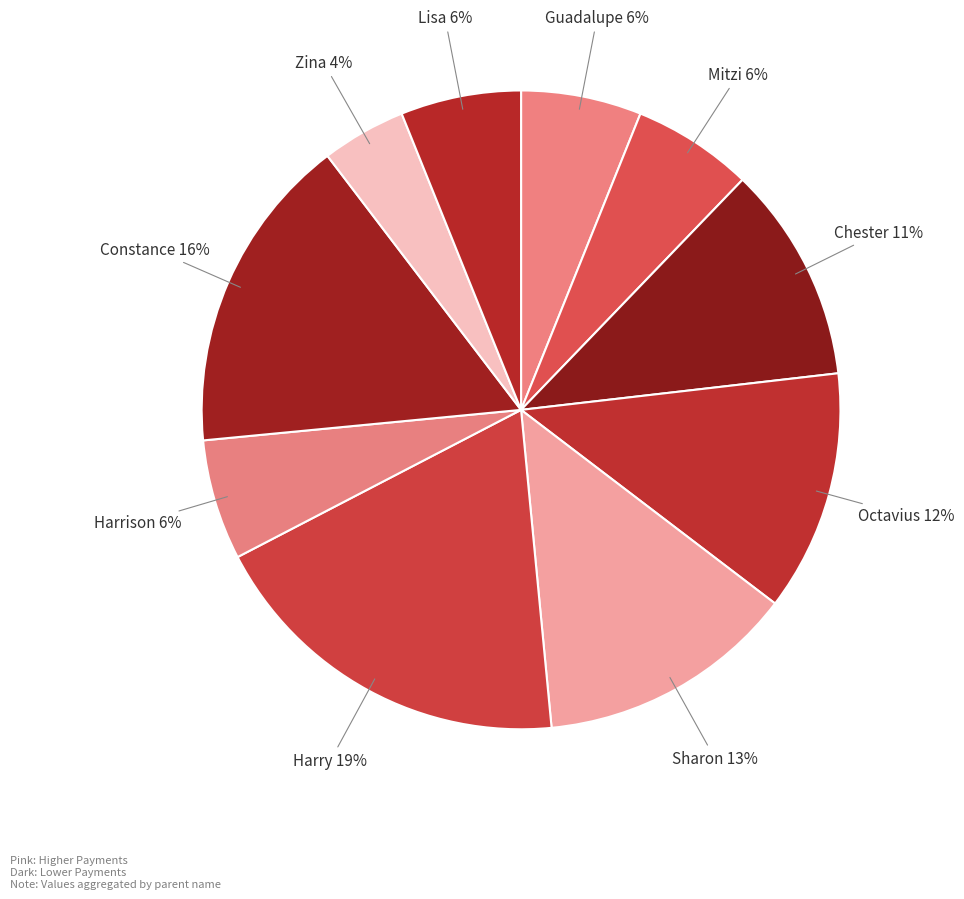

To the nearest percent, what portion does Mitzi represent?

6%